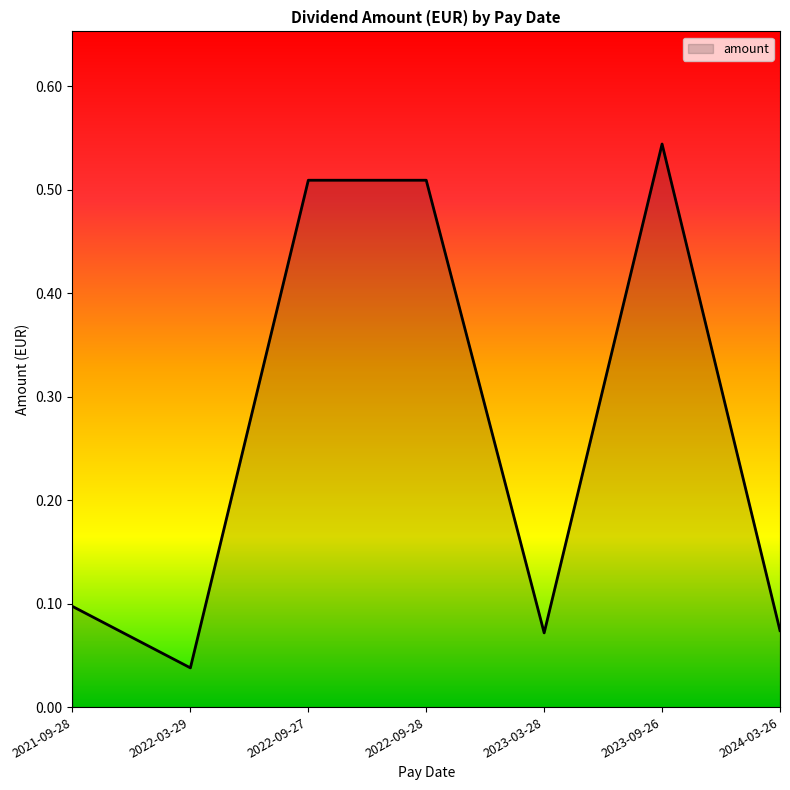

What position from the right is 2023-09-26?

2